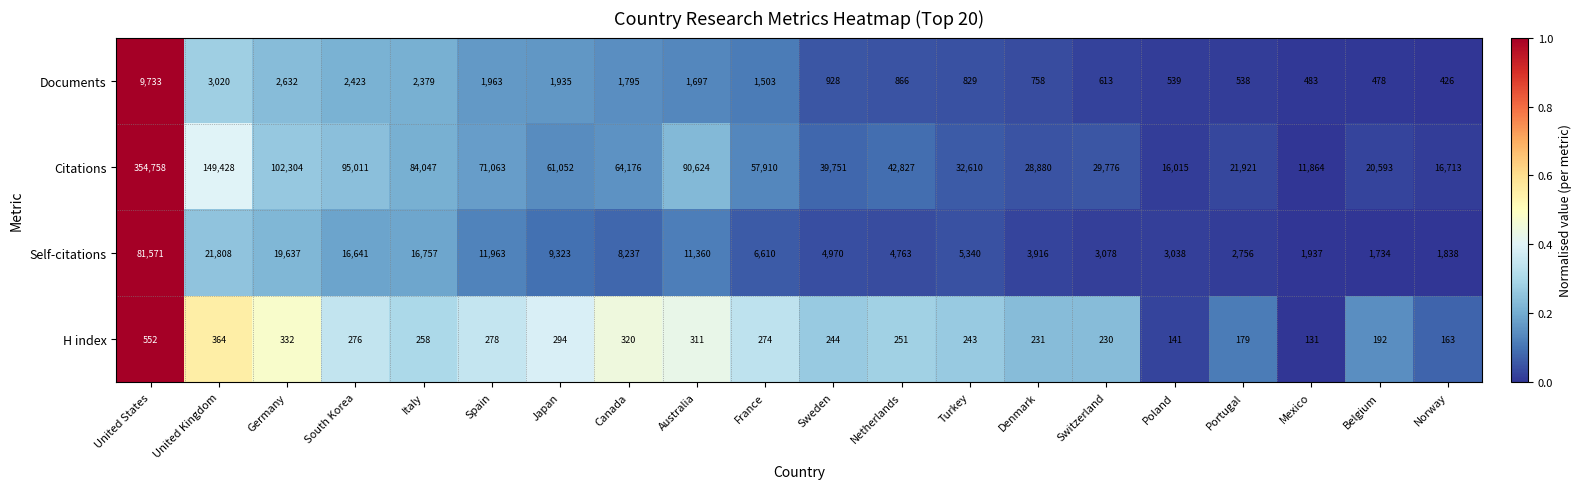

At which category is the sum across all series the highest?

United States